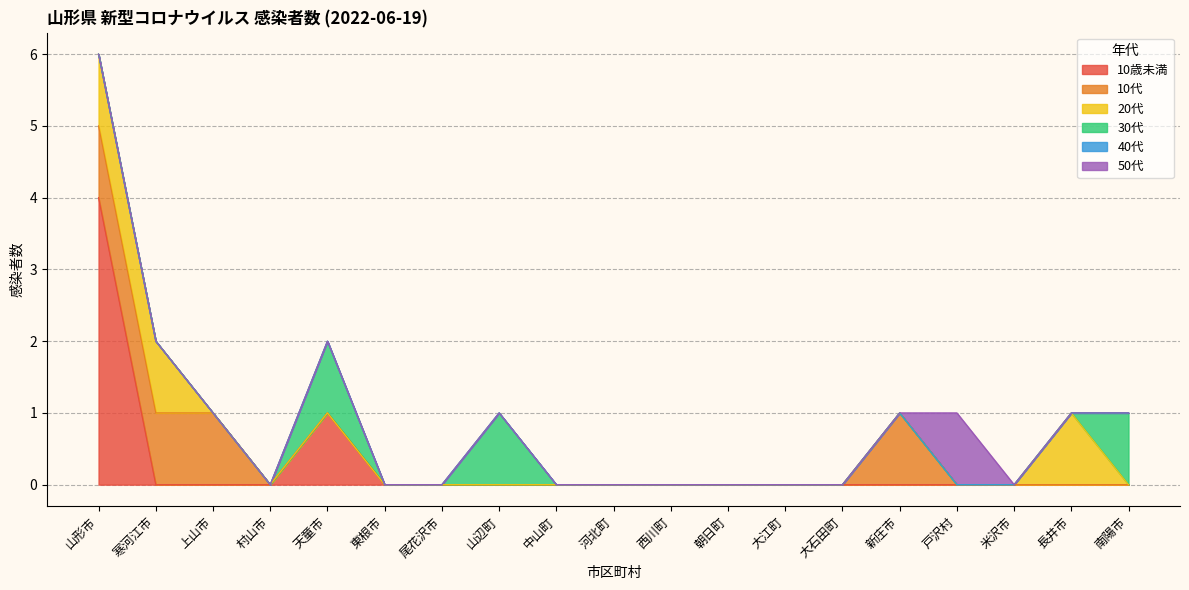

What is the total value across all series at 寒河江市?

2